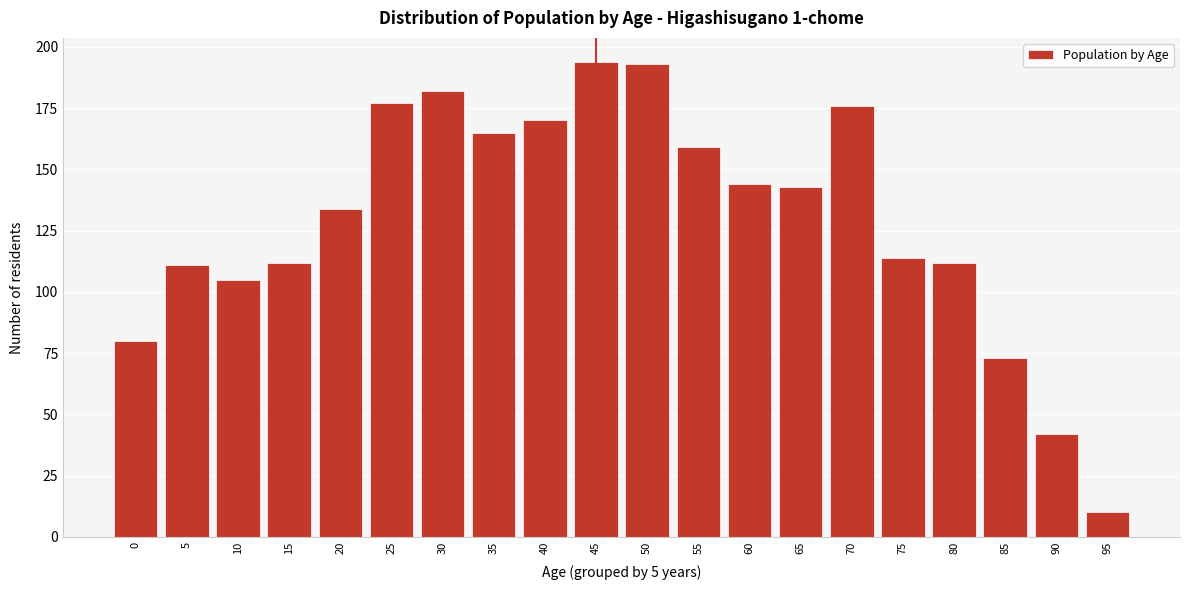

Reading right to left, transcribe all the data shown in this chart.

10	42	73	112	114	176	143	144	159	193	194	170	165	182	177	134	112	105	111	80